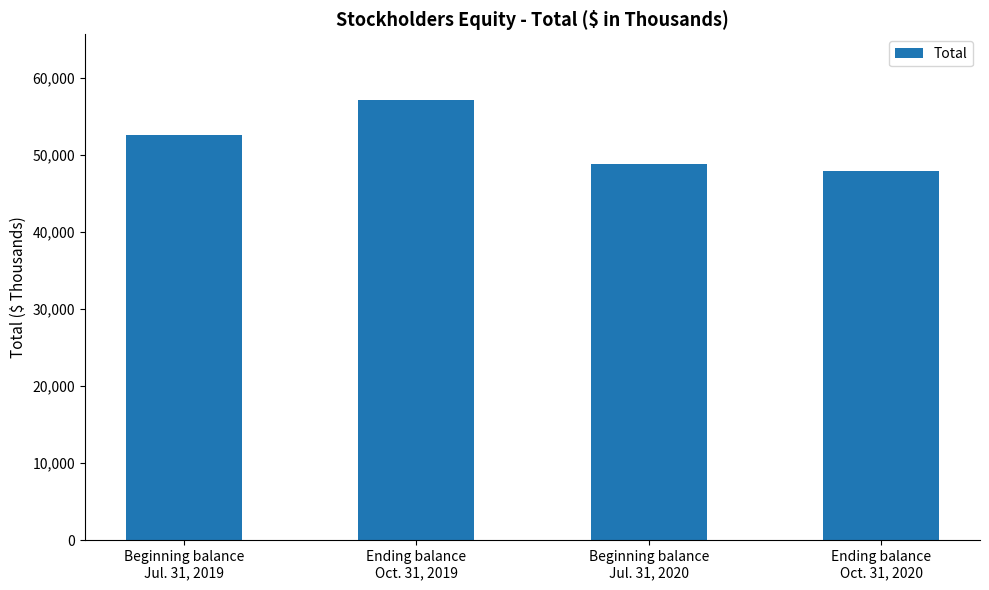

Does the chart contain any negative values?

No